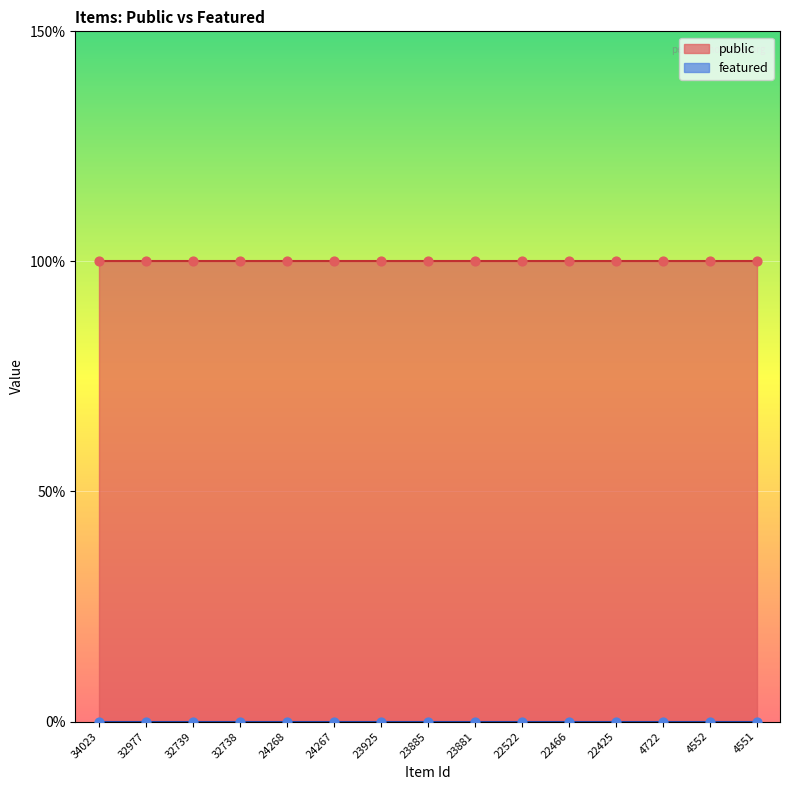

At which category is the sum across all series the highest?

34023